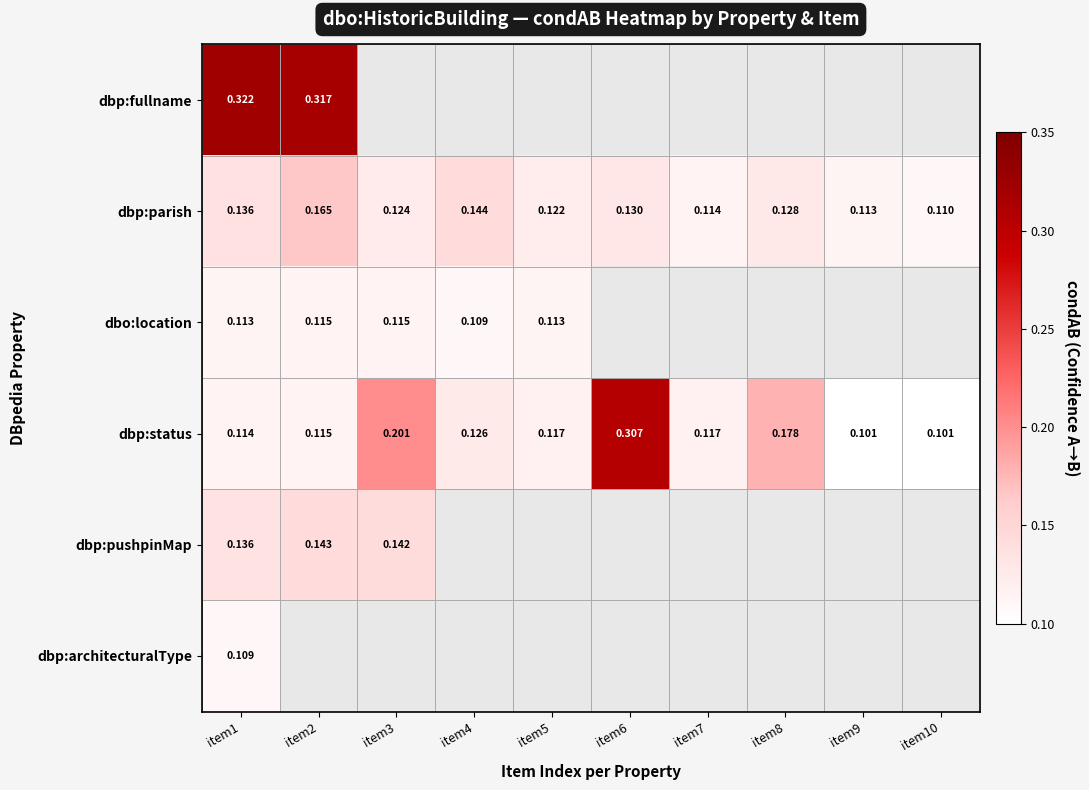

At which label does dbo:location reach its peak?

item3